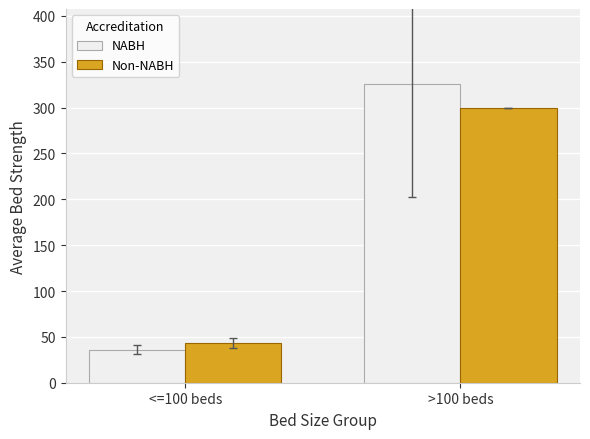

Which series changed the most between <=100 beds and >100 beds?

NABH